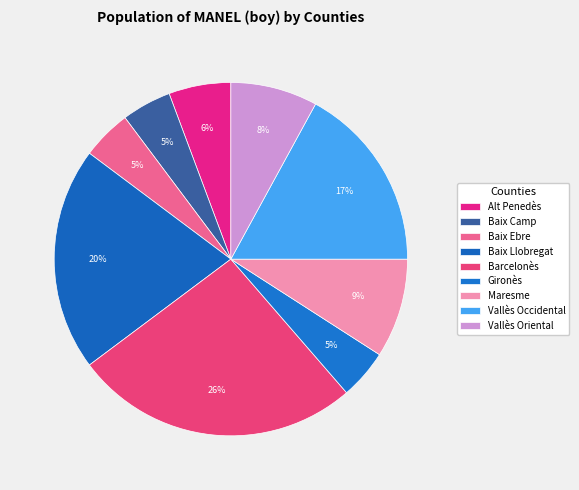

True or false: Alt Penedès accounts for 6% of the total.

True